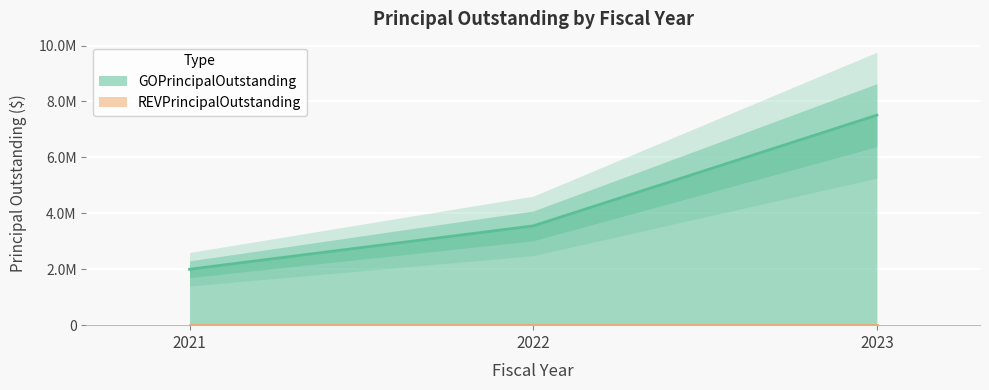

What is the ratio of the value at 2022 to the value at 2023?

0.5